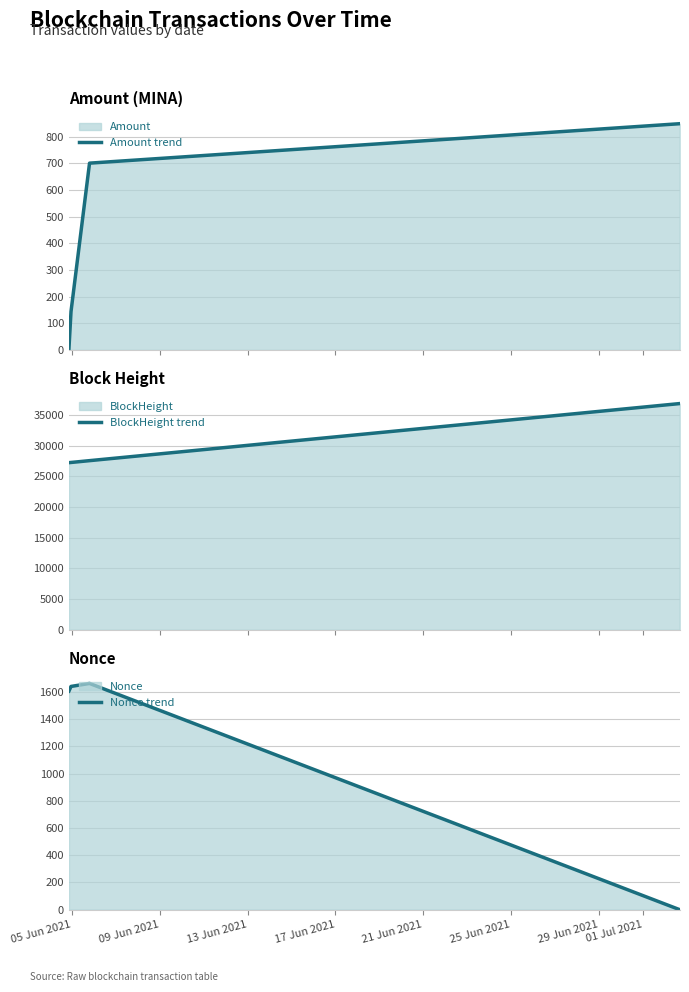

True or false: Nonce trend has more than 0 interior local peaks.

True